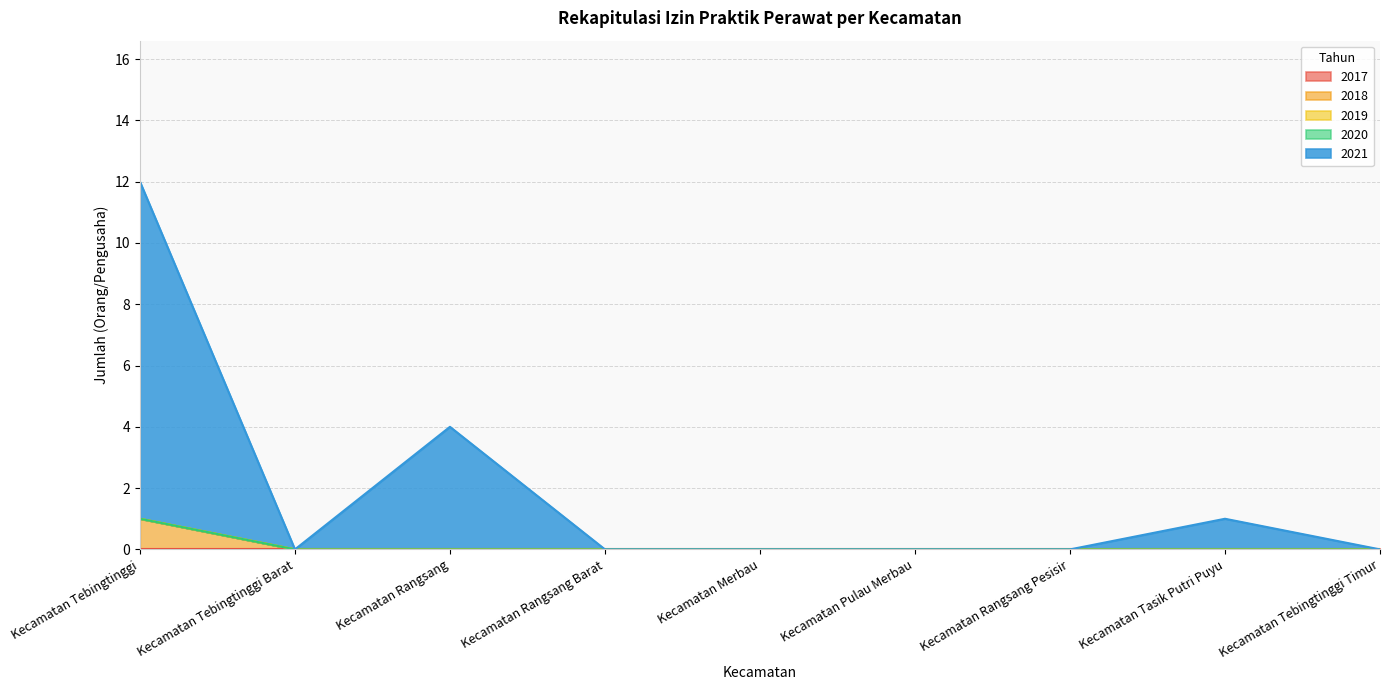

True or false: 2019 has more than 0 interior local peaks.

False